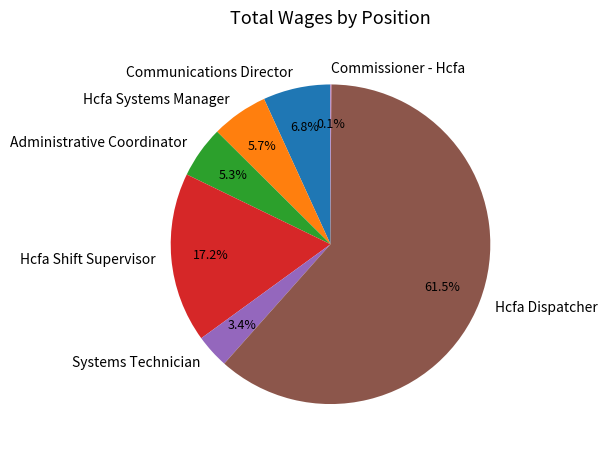

Is the sum of Hcfa Shift Supervisor and Administrative Coordinator greater than half?

No